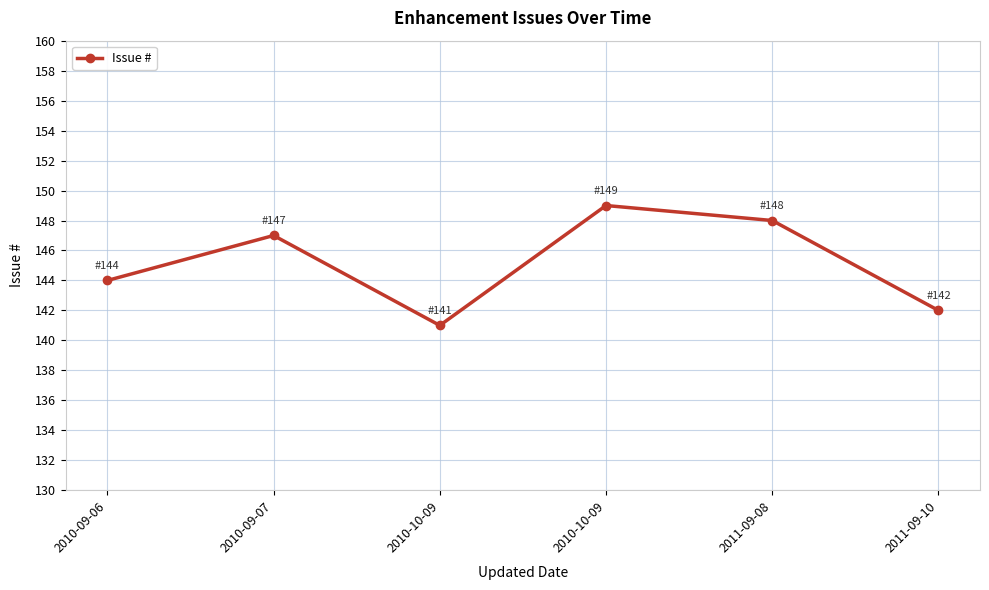

Reading left to right, transcribe all the data shown in this chart.

144	147	141	149	148	142